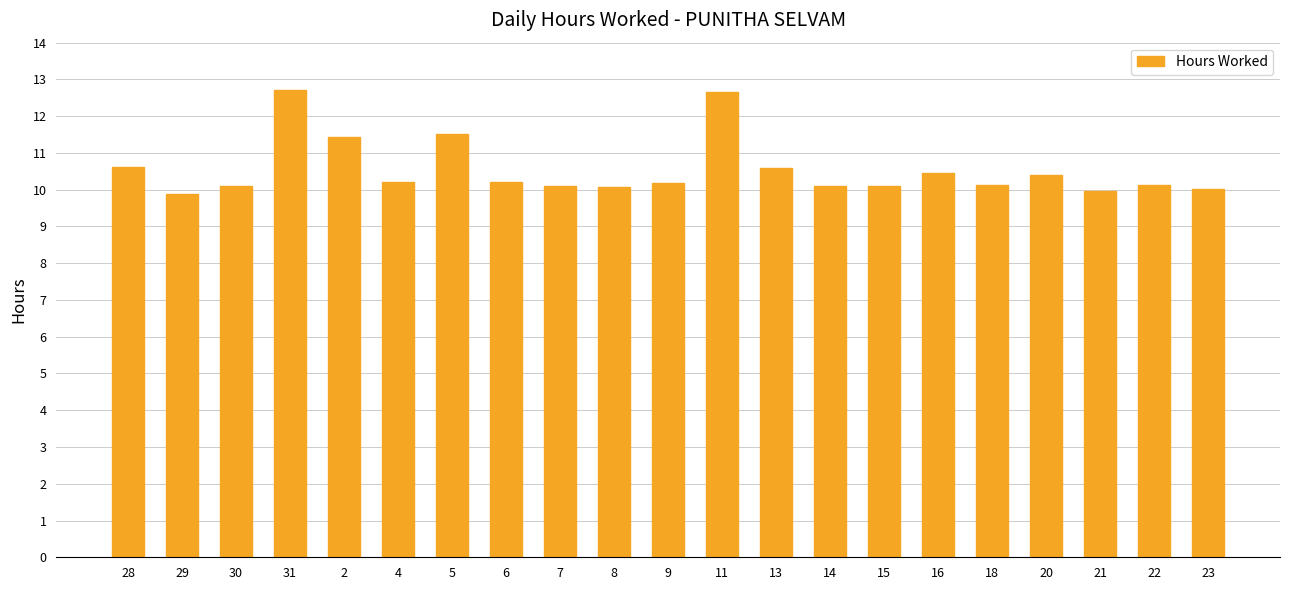

True or false: the data shows 10.2 at 9.

True